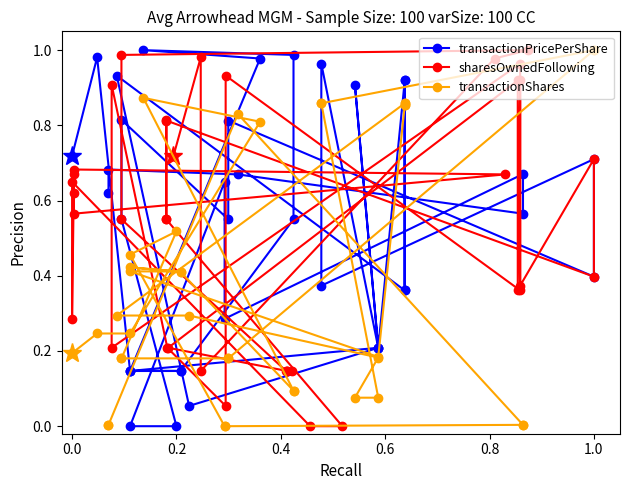

What is the average value of the transactionPricePerShare series?

0.5